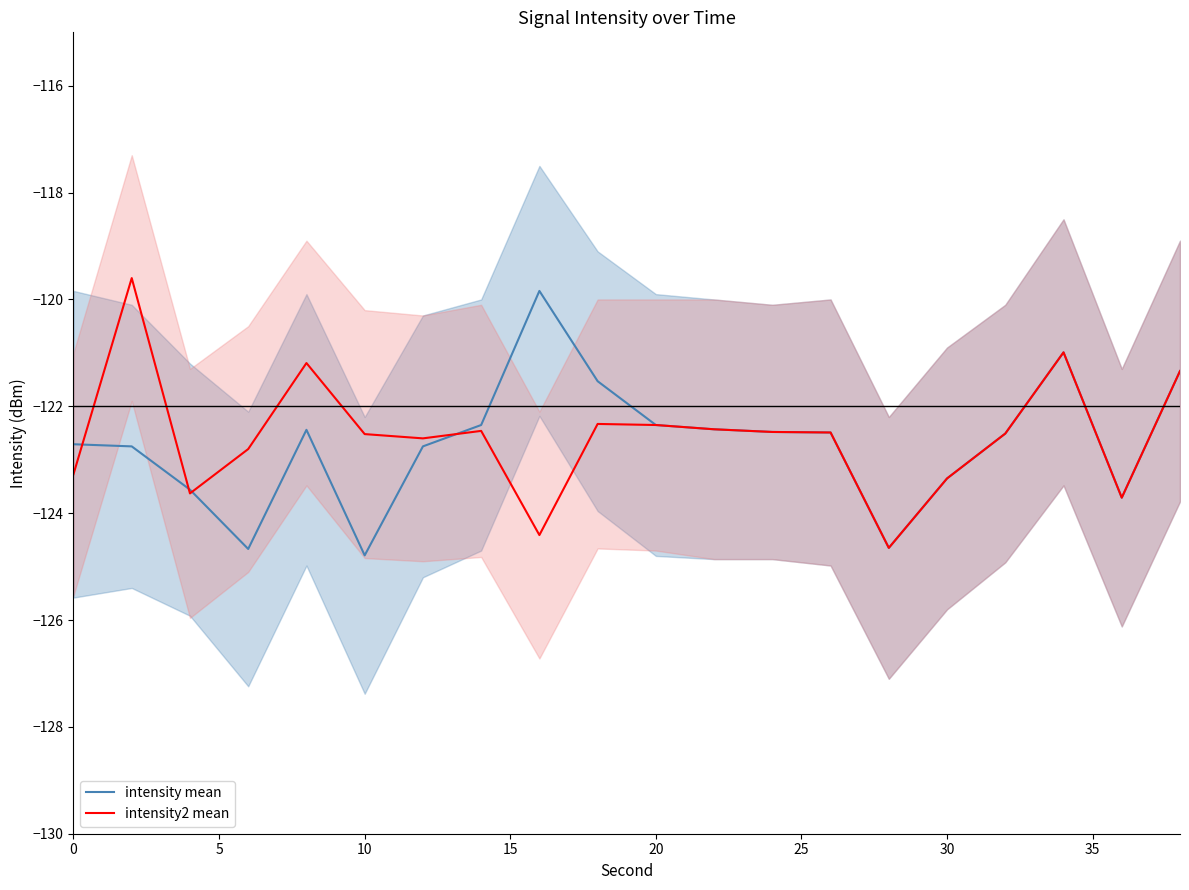

In intensity2 mean, how many points are higher than both neighbors (excluding endpoints)?

5